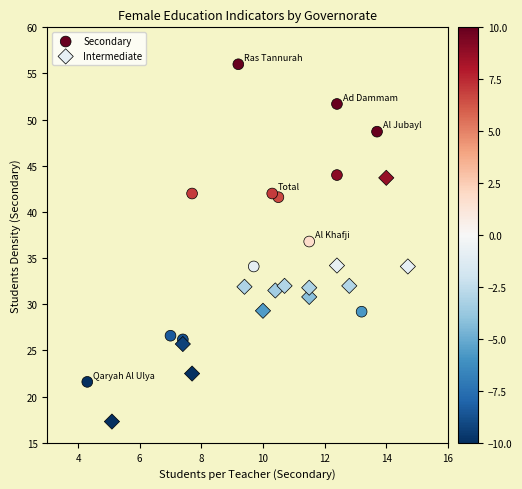

Which series reaches the minimum Y coordinate?

Intermediate